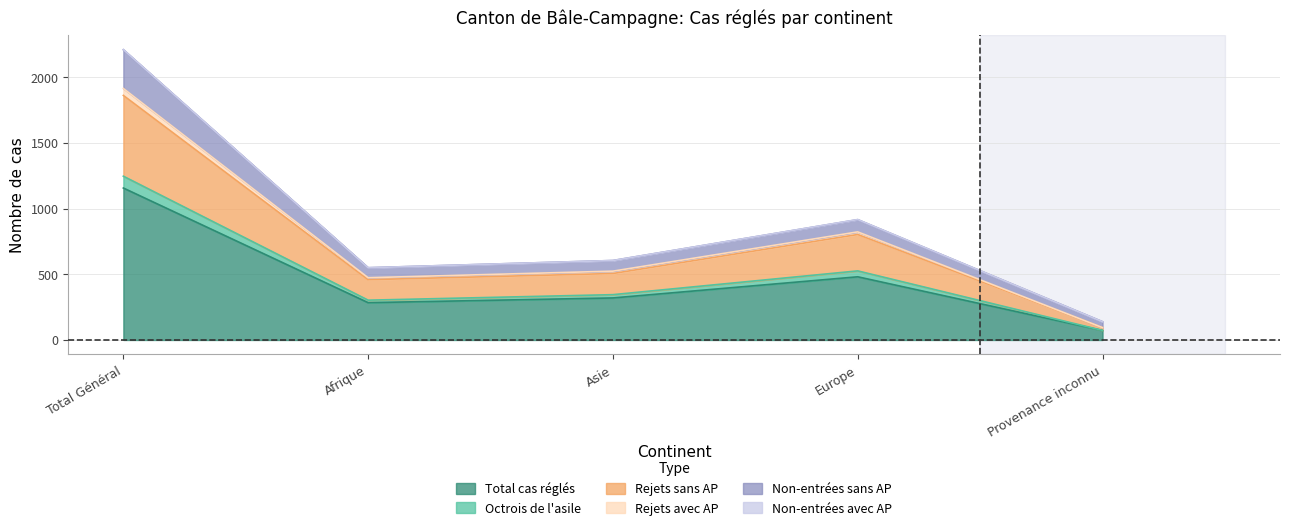

What is the maximum value for Total cas réglés?

1157